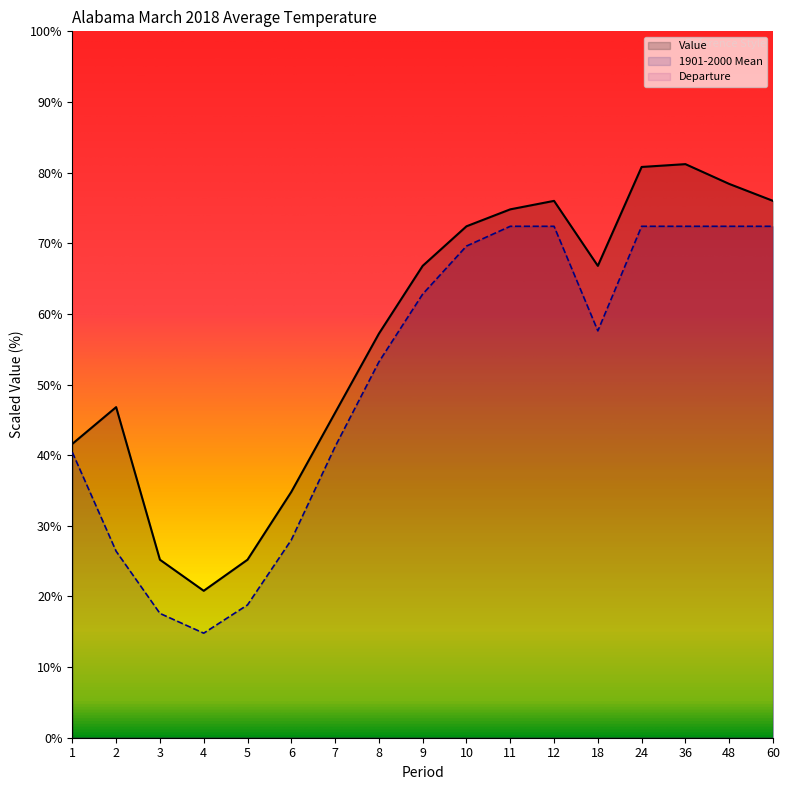

At 10, list the series in order from smallest to largest.

Departure, 1901-2000 Mean, Value